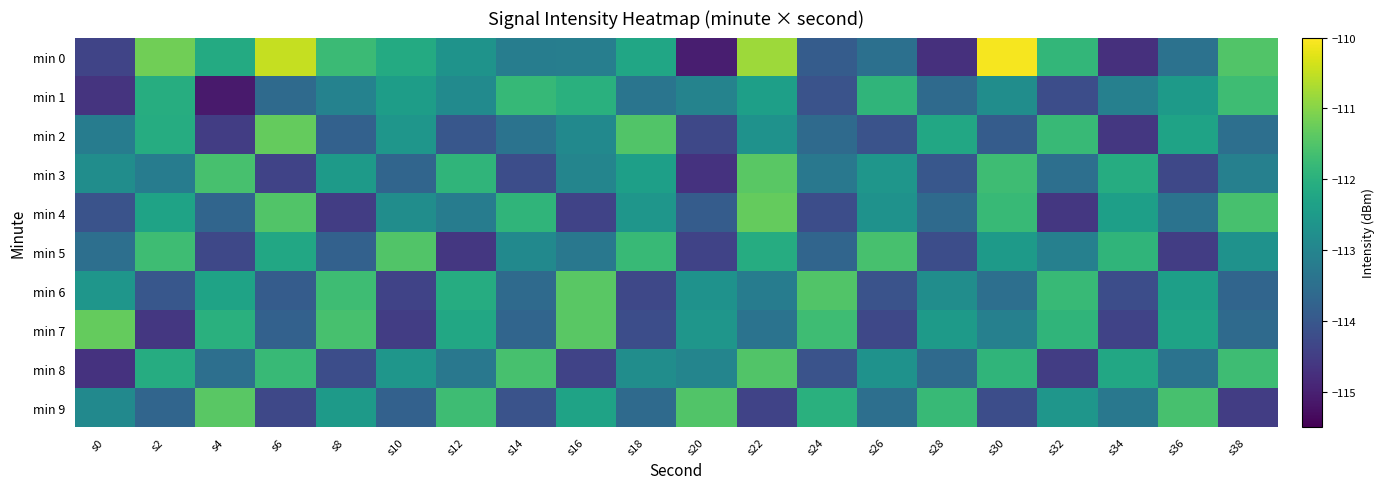

At which category is the sum across all series the highest?

s22